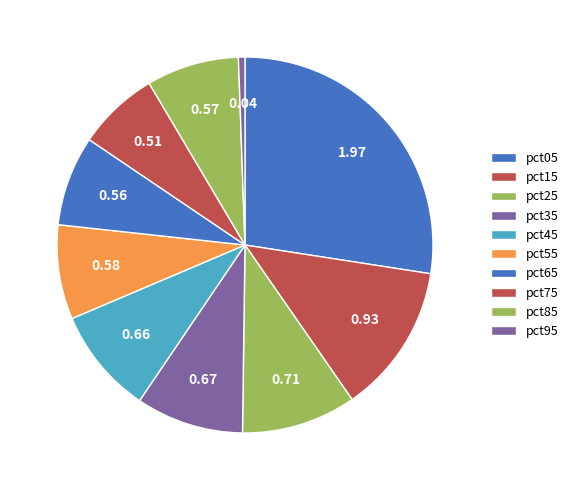

Rank the categories by value from lowest to highest.

pct95, pct75, pct65, pct85, pct55, pct45, pct35, pct25, pct15, pct05